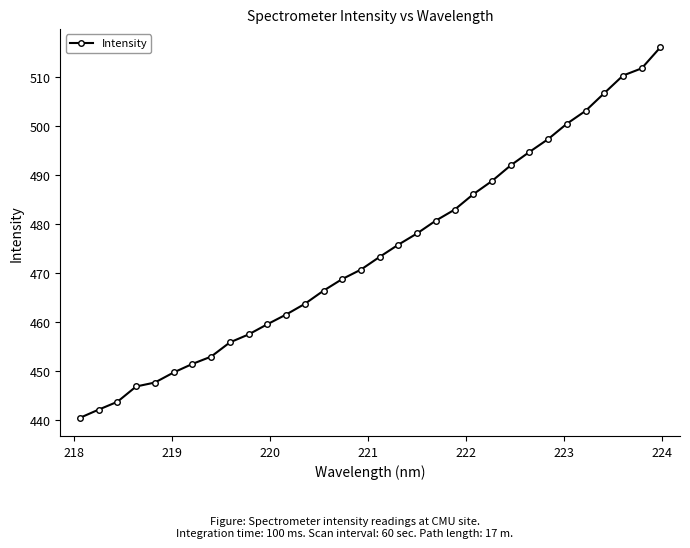

What is the greatest value displayed?

516.0